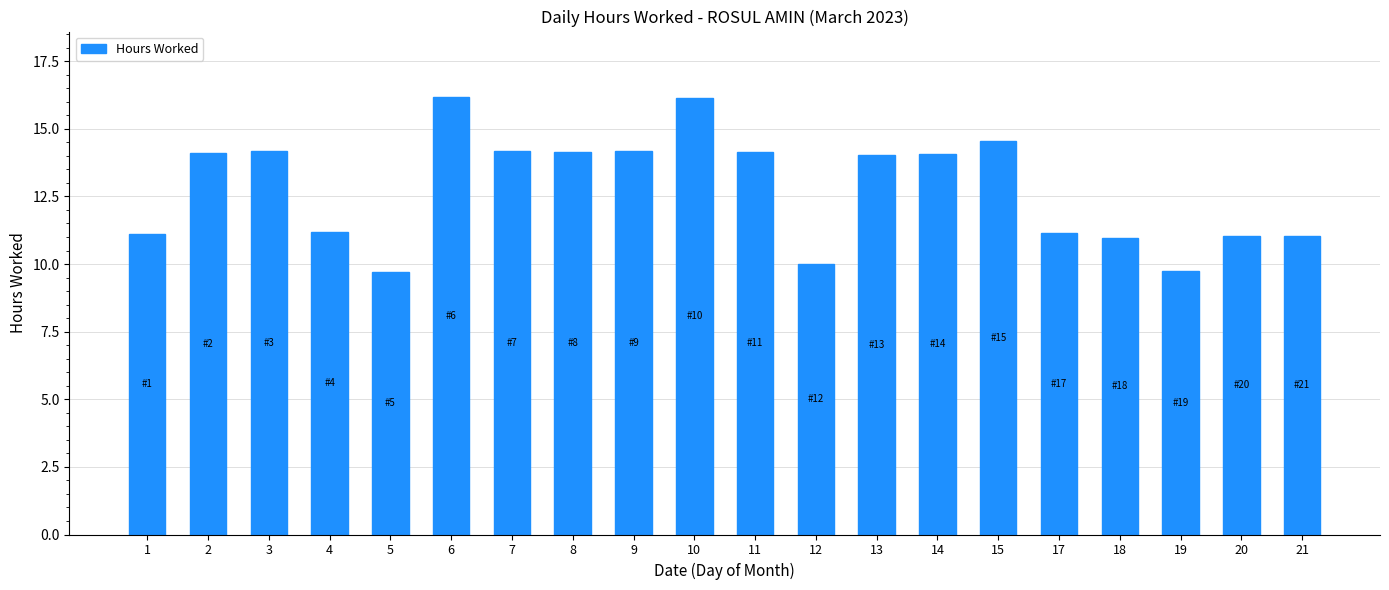

What is the difference between the second highest and minimum values?

6.4